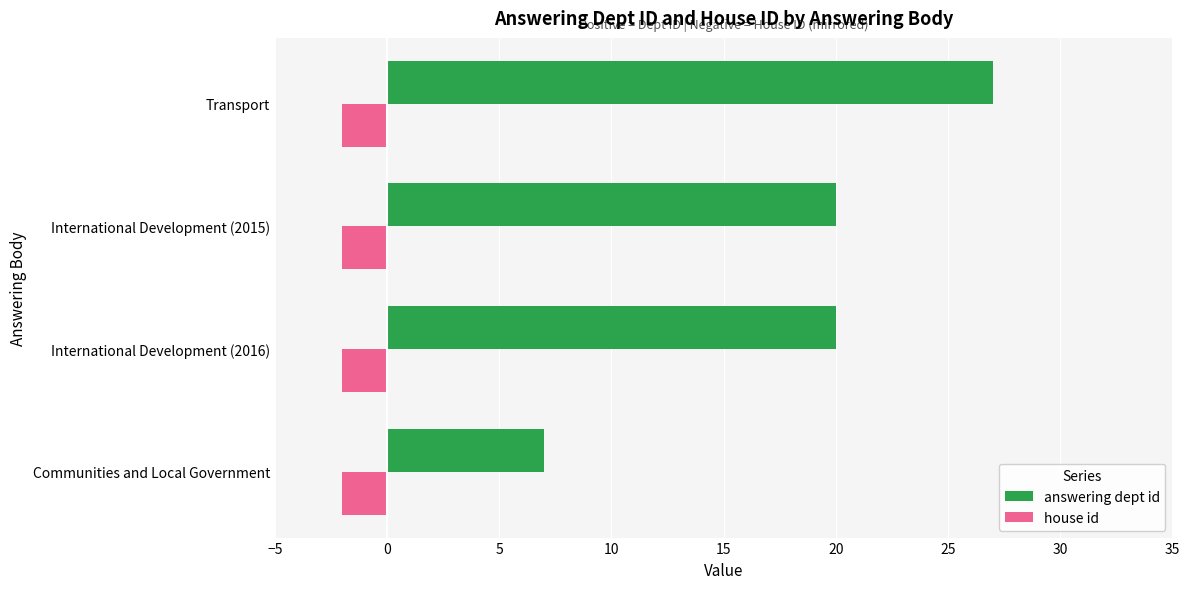

Count the number of data series in this chart.

2